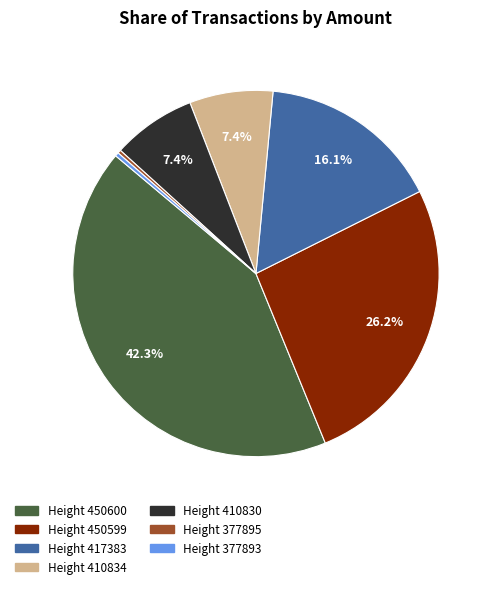

What is the largest slice in the pie chart?

Height 450600